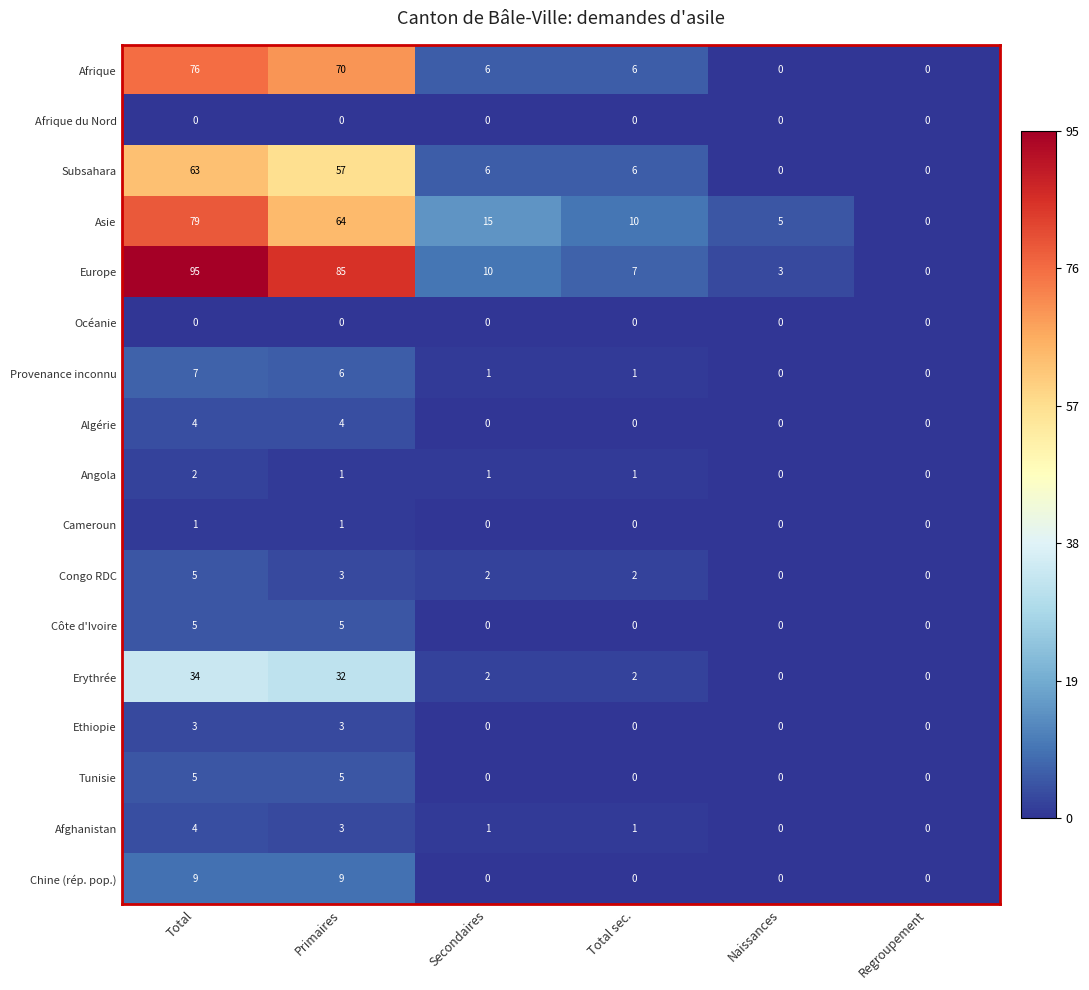

True or false: Afghanistan has a value of 1 at Secondaires.

True